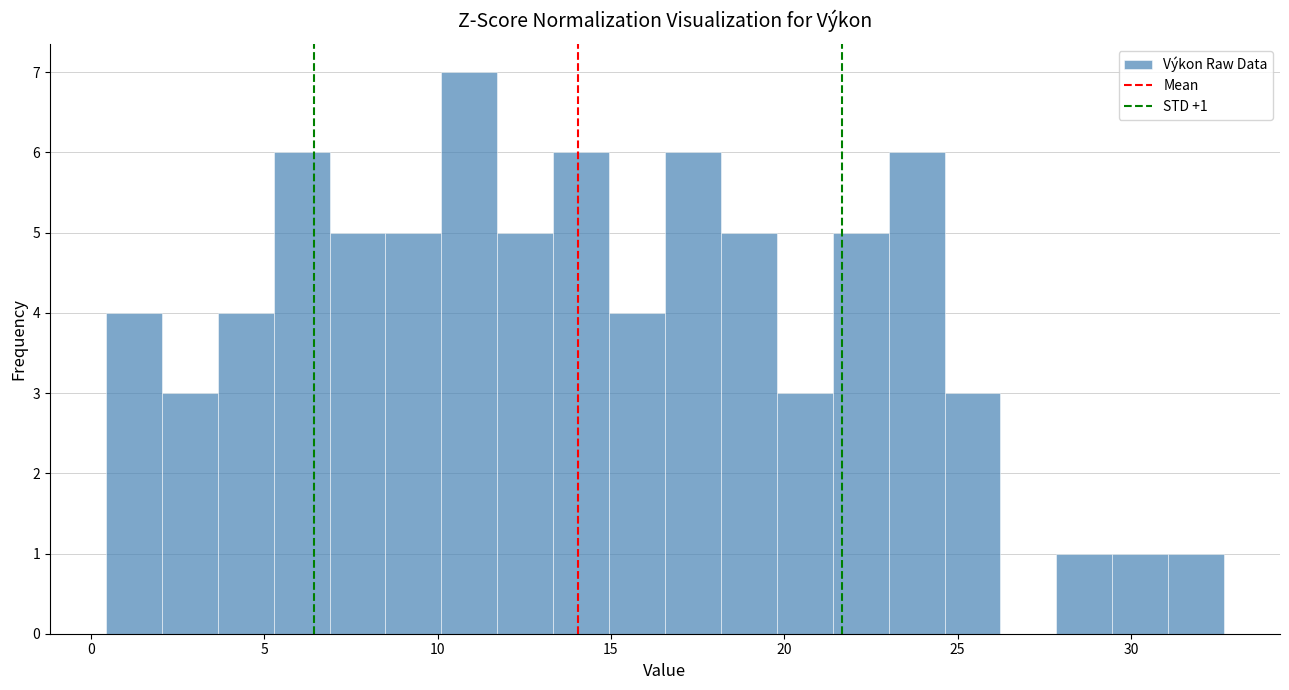

Read against the x-axis, roughly where is the centre of the tallest bar?

11.0